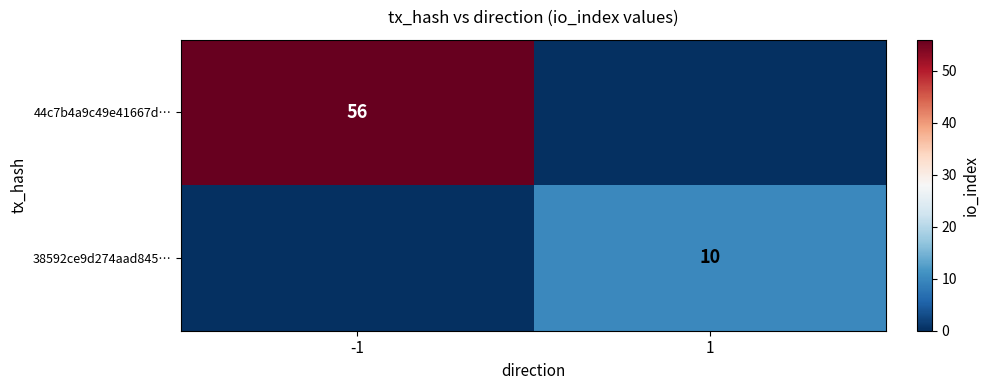

True or false: 38592ce9d274aad845… has a value of 14 at 1.

False